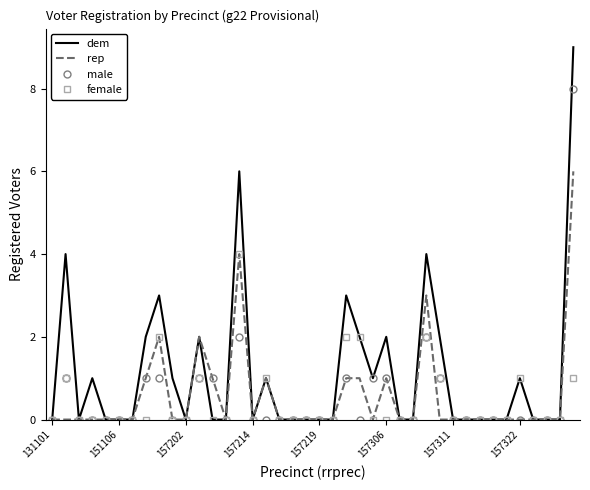

Which series has the widest spread of values?

dem